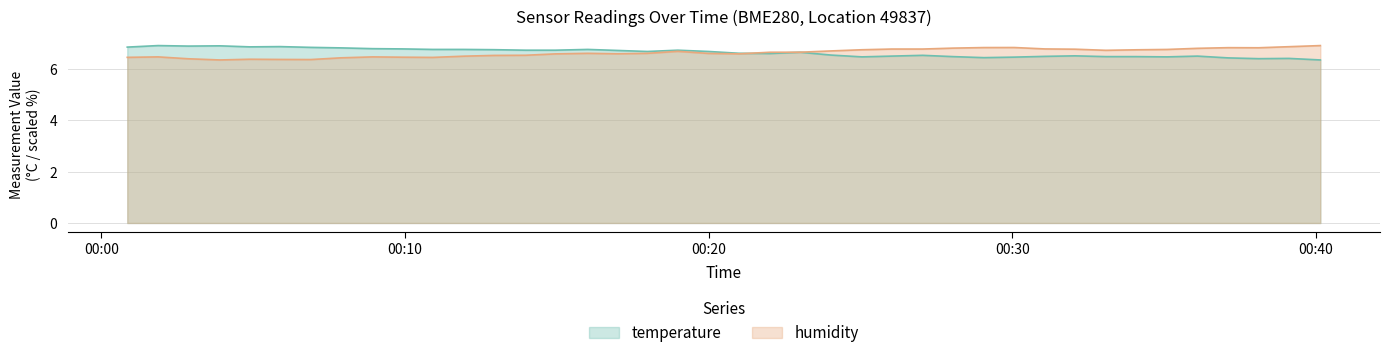

Which category has the highest value across all series?

2022-09-01T00:01:52